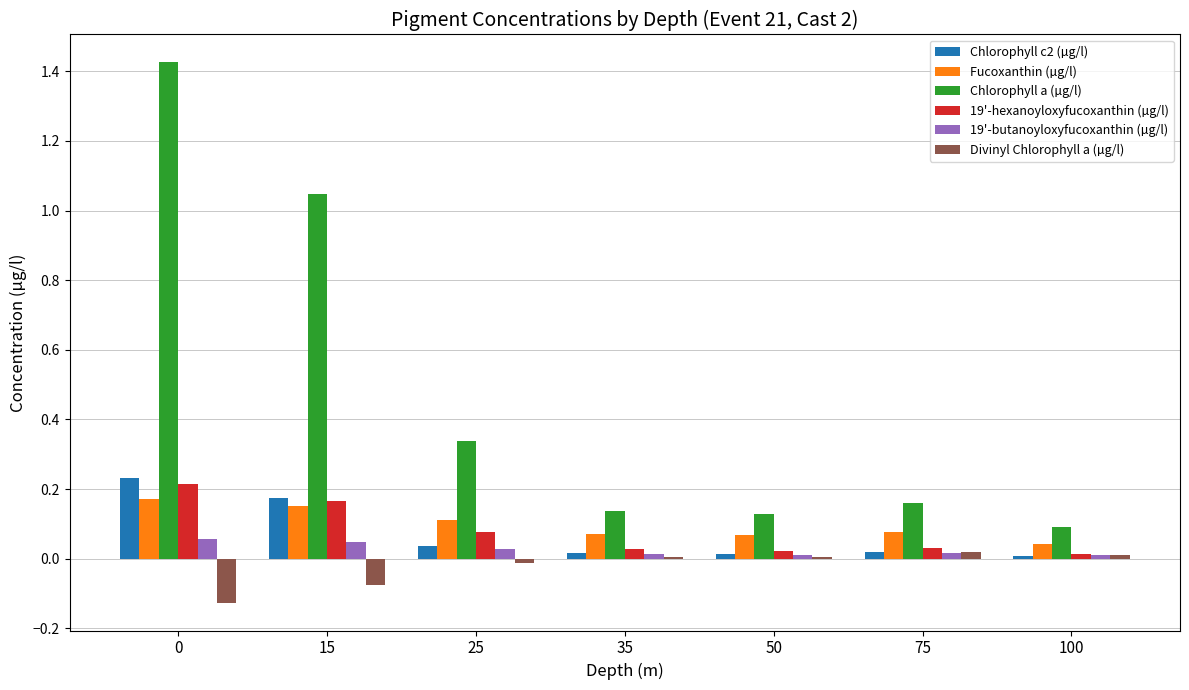

The value of 19'-hexanoyloxyfucoxanthin (µg/l) at 100 is 0.0. True or false?

True